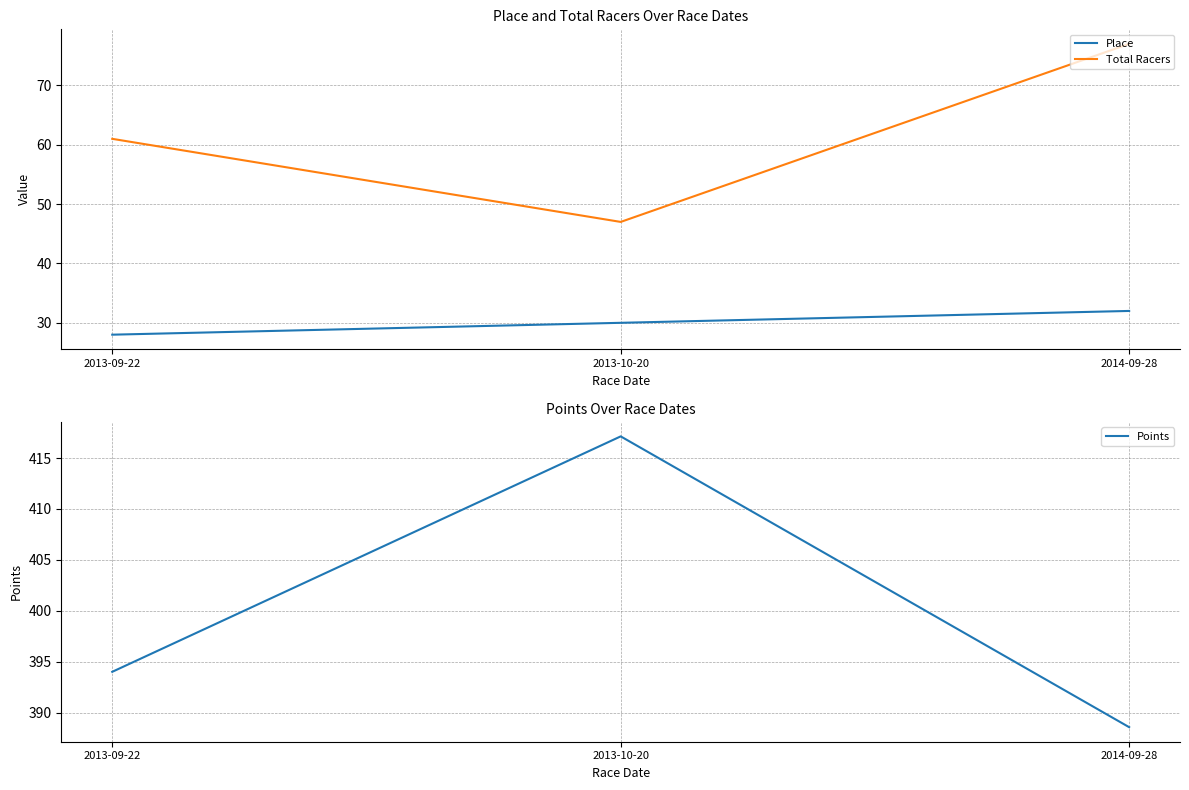

How many data points in Total Racers are less than 61?

1